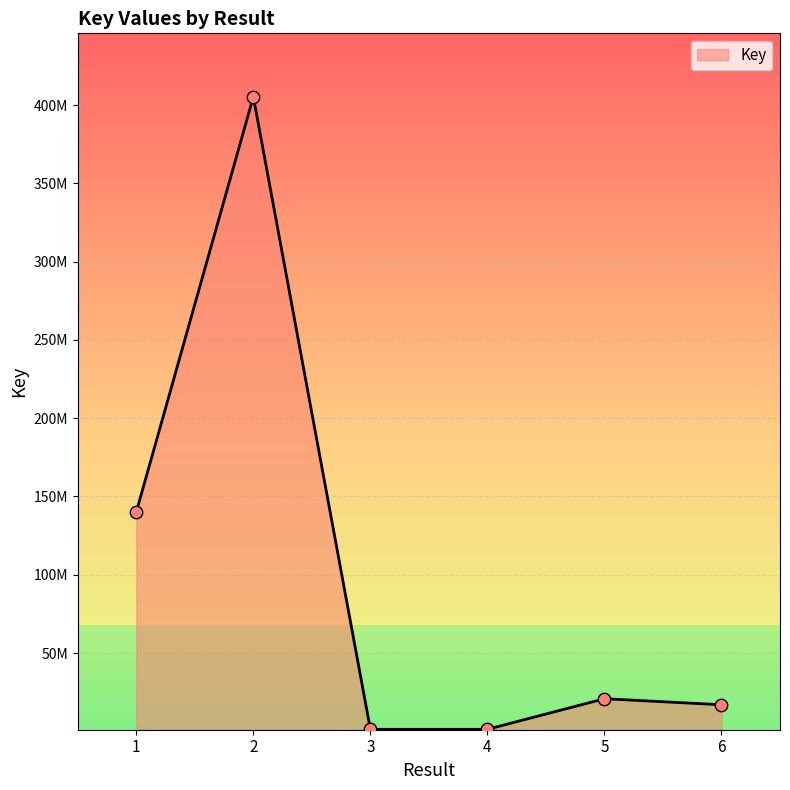

Approximately how many times larger is the value at 2 compared to 4?

317.0